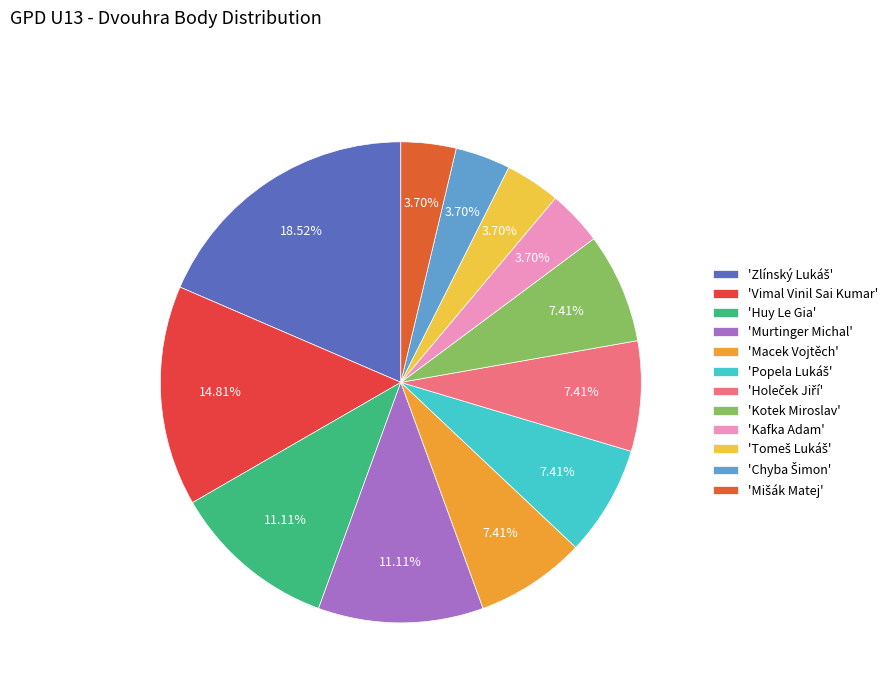

Which category has the biggest portion of the pie?

Zlínský Lukáš